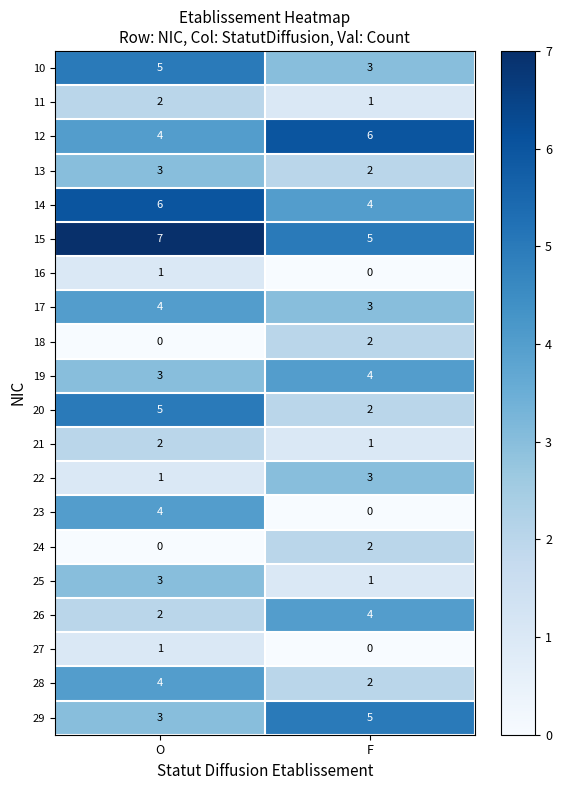

How many data points in 29 are less than 5?

1